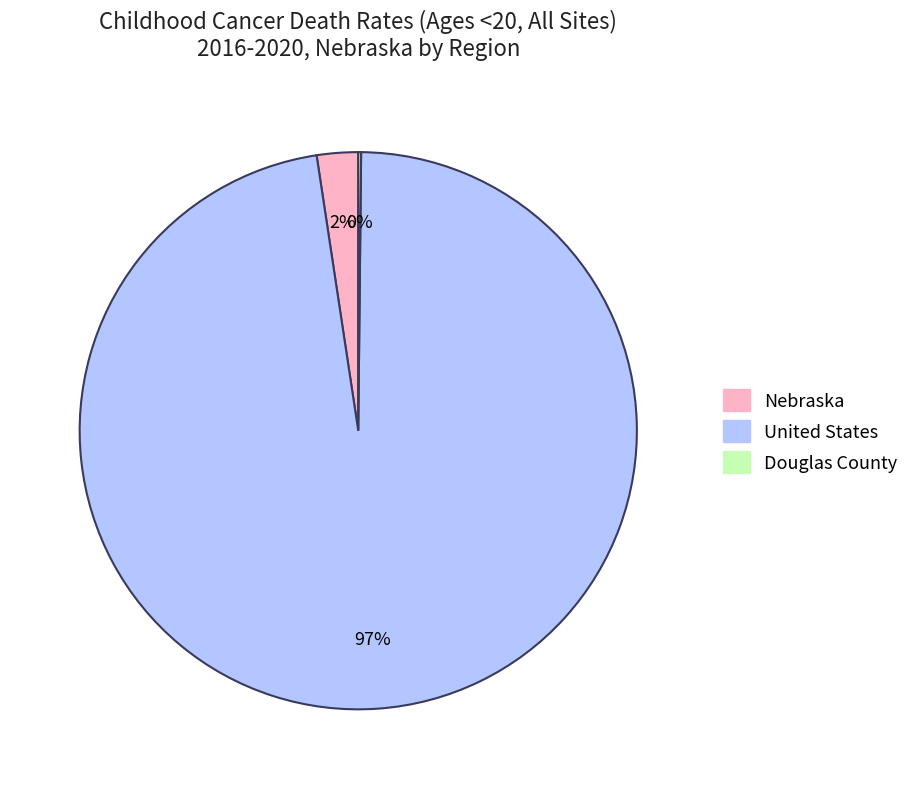

Is it true that United States is 97% of the pie?

True